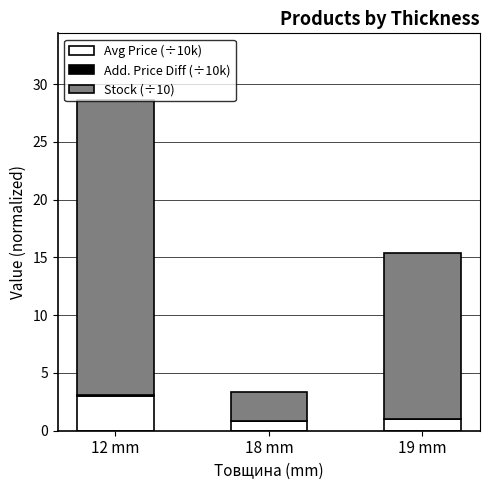

True or false: Avg Price (÷10k) has a value of 3.0 at 12 mm.

True